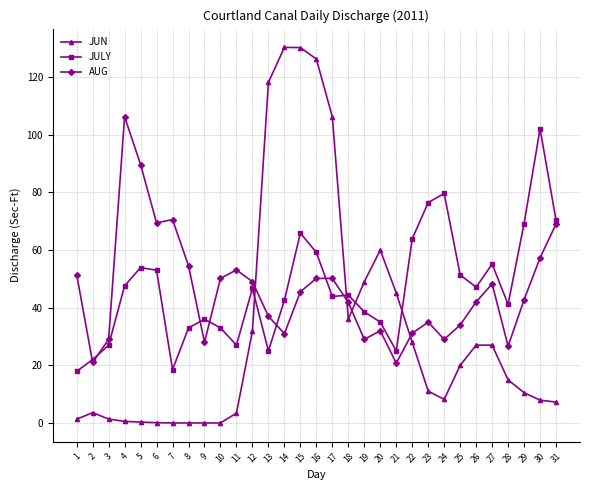

How many series are shown in this chart?

3